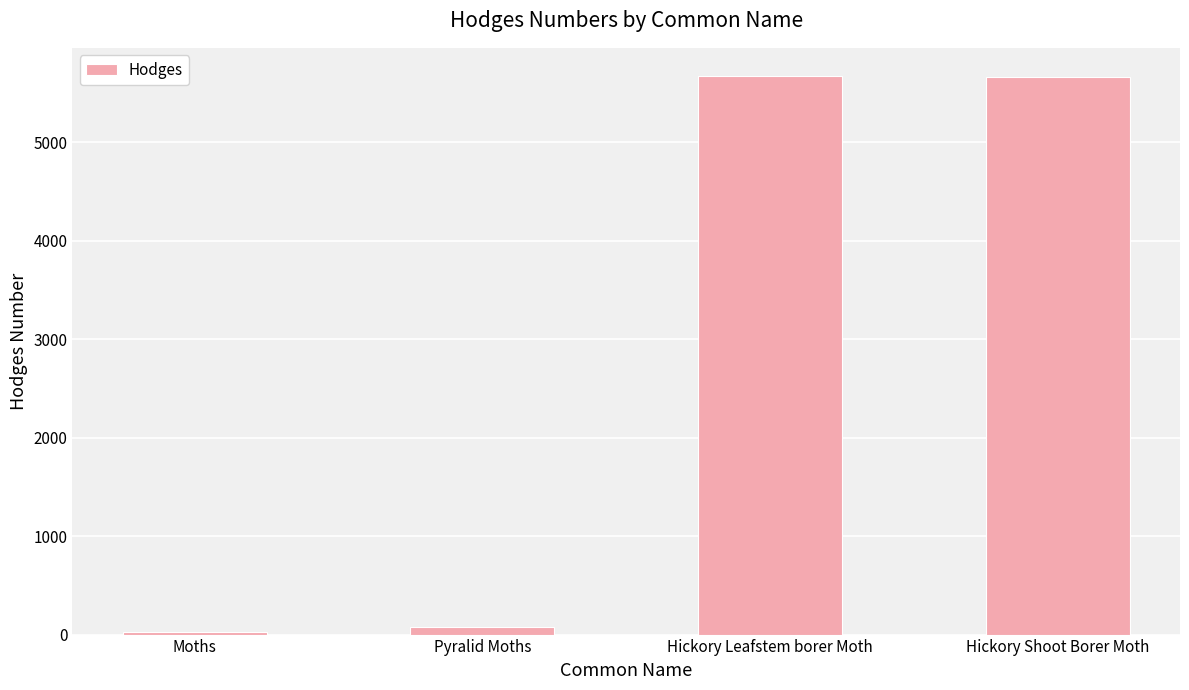

Approximately how many times larger is the value at Hickory Shoot Borer Moth compared to Moths?

195.3